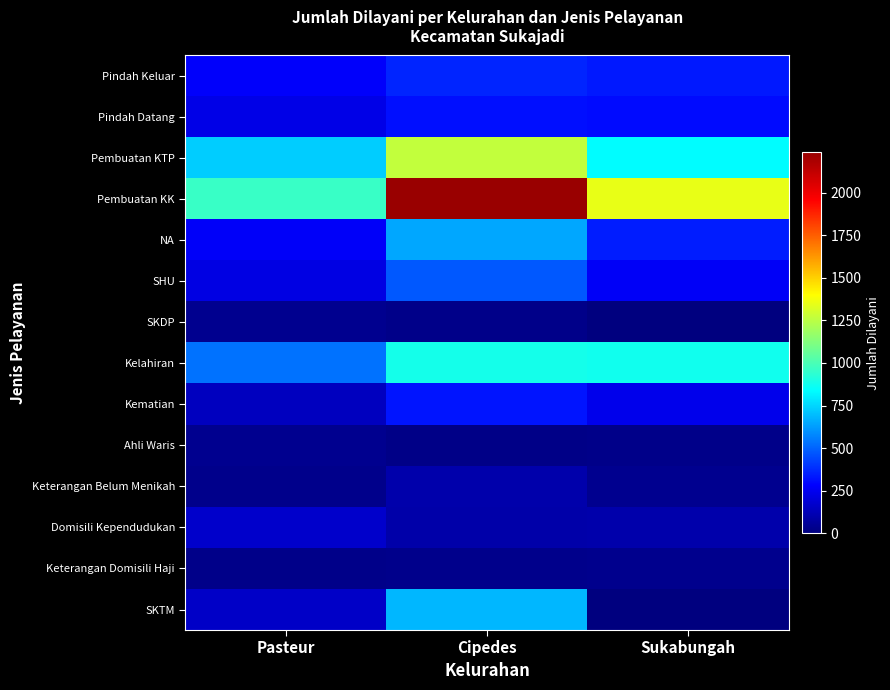

What is the spread (max minus min) of values at Cipedes?

2219